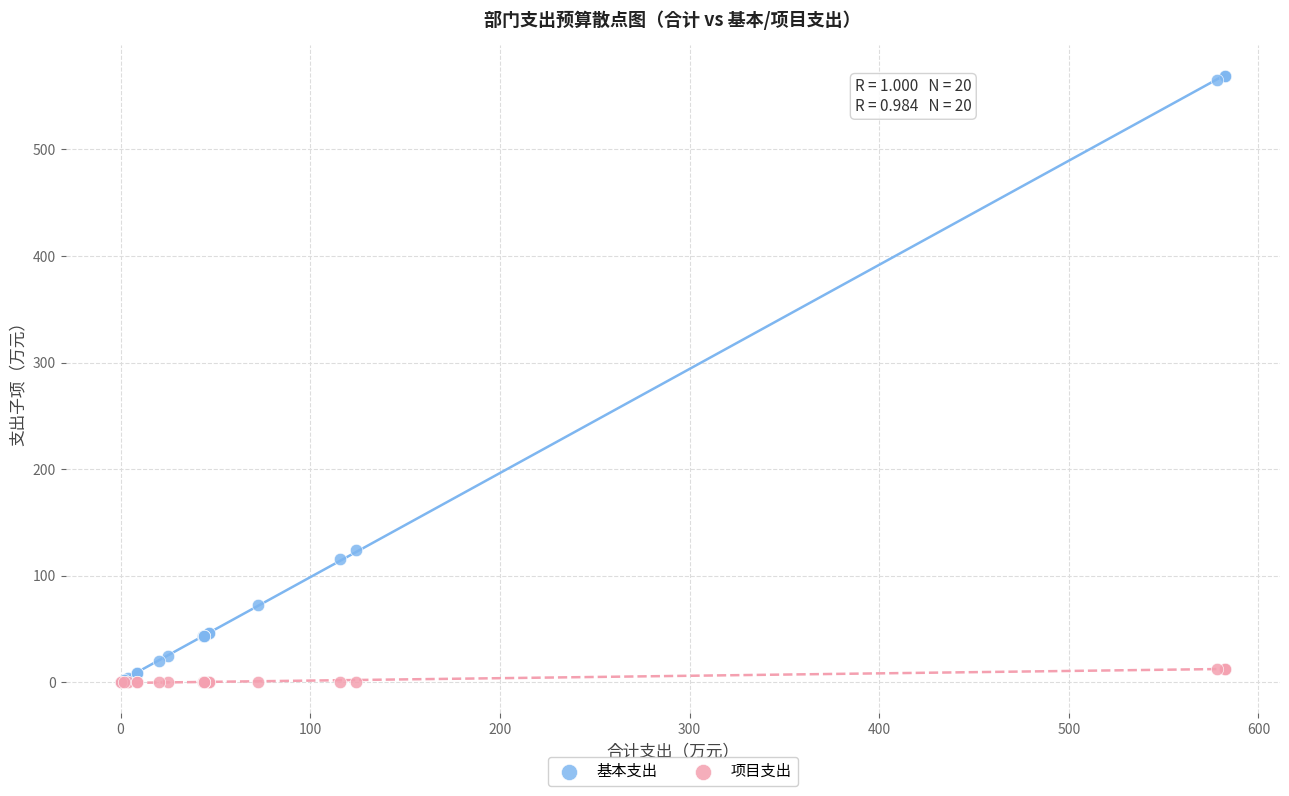

Which series has the widest spread of Y values?

基本支出